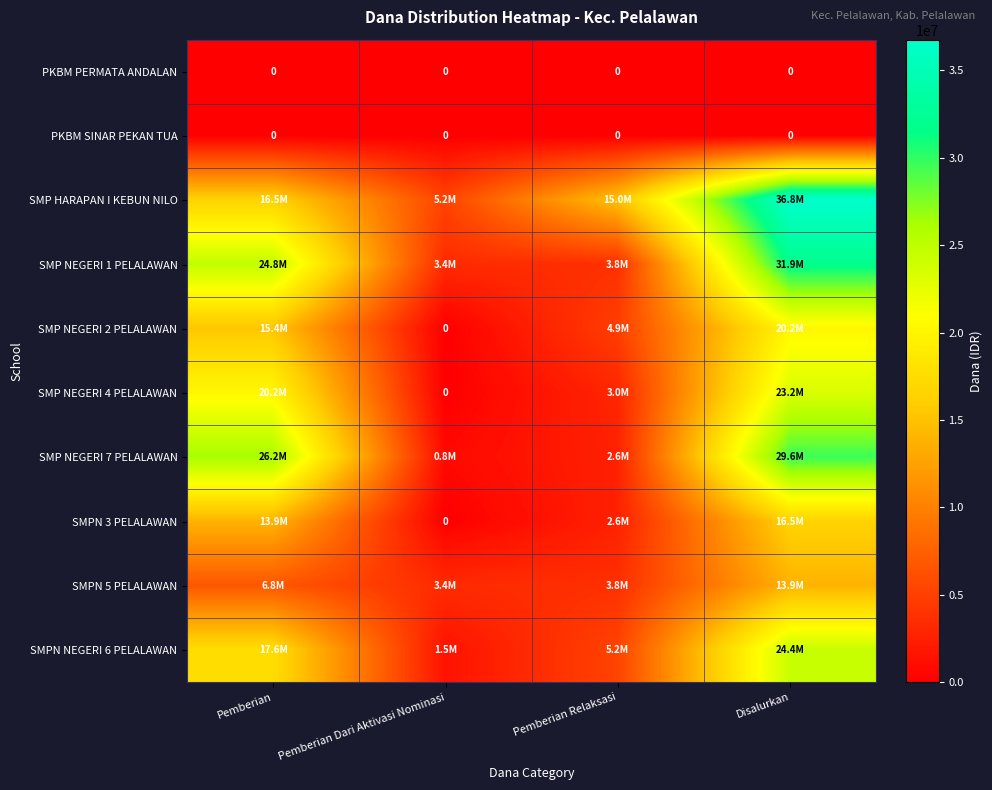

The SMPN 3 PELALAWAN series shows 0 at Pemberian Dari Aktivasi Nominasi. True or false?

True